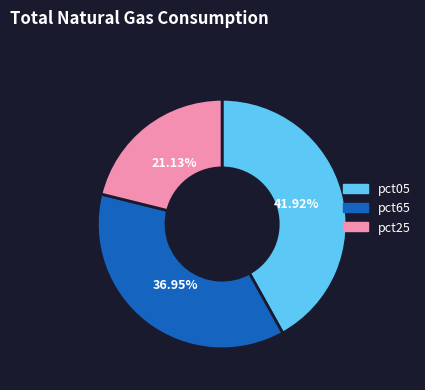

Does any single category account for the majority?

No